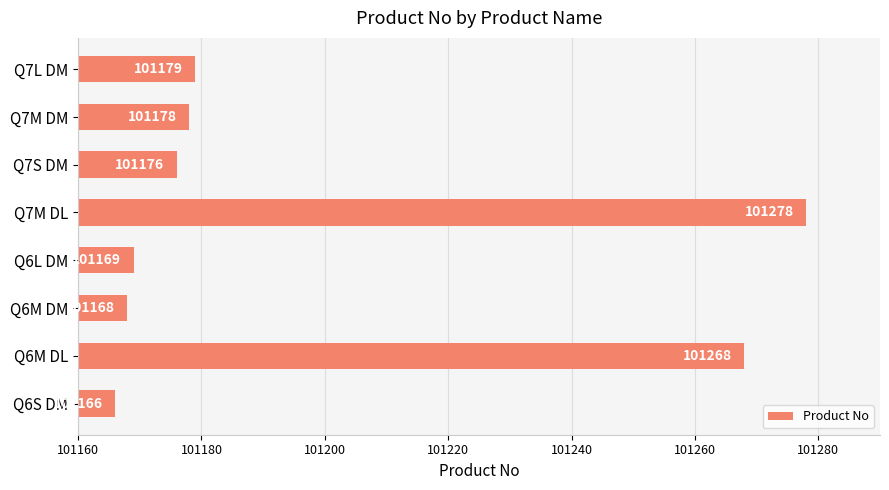

What is the greatest value displayed?

101278